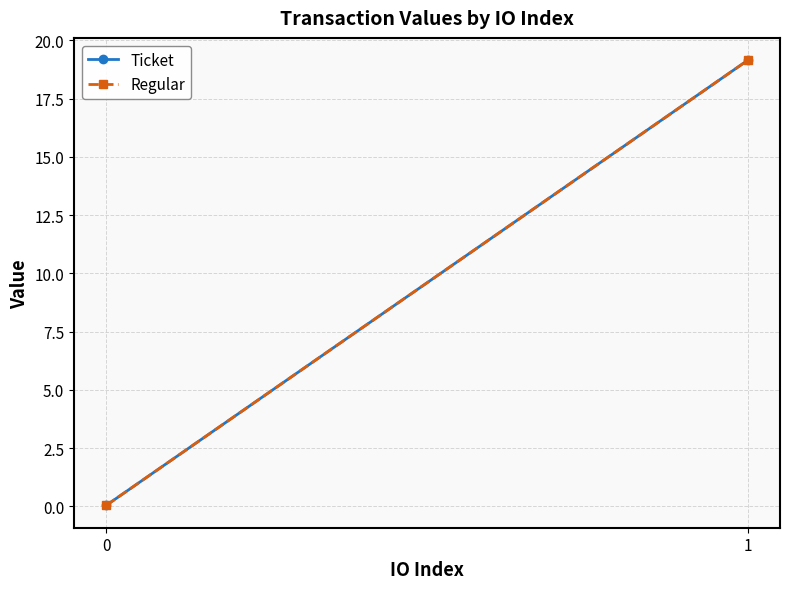

True or false: Ticket has a value of 11.1 at 1.

False